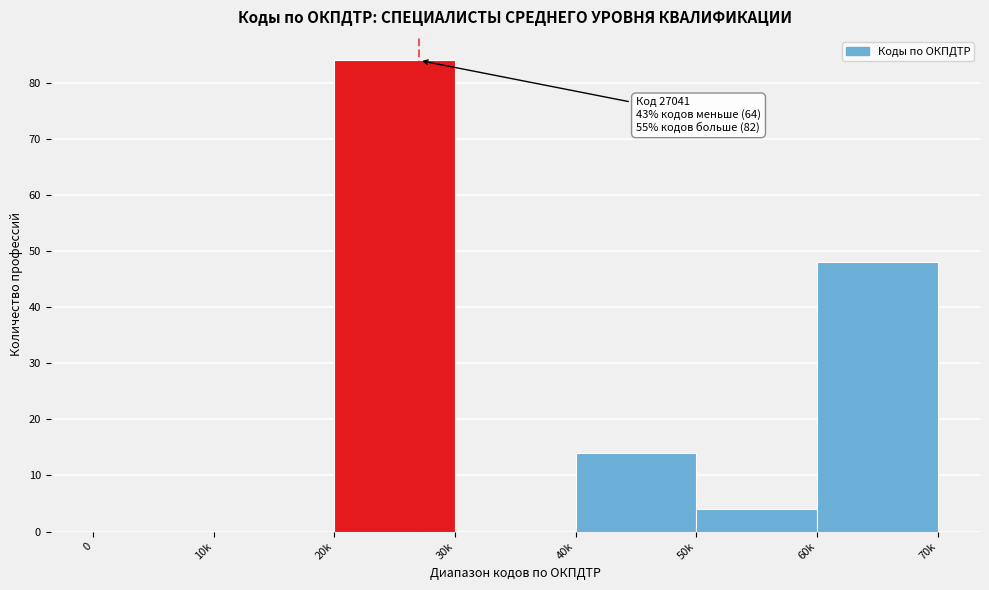

Reading left to right, transcribe all the data shown in this chart.

0=0	10k=0	20k=84	30k=0	40k=14	50k=4	60k=48